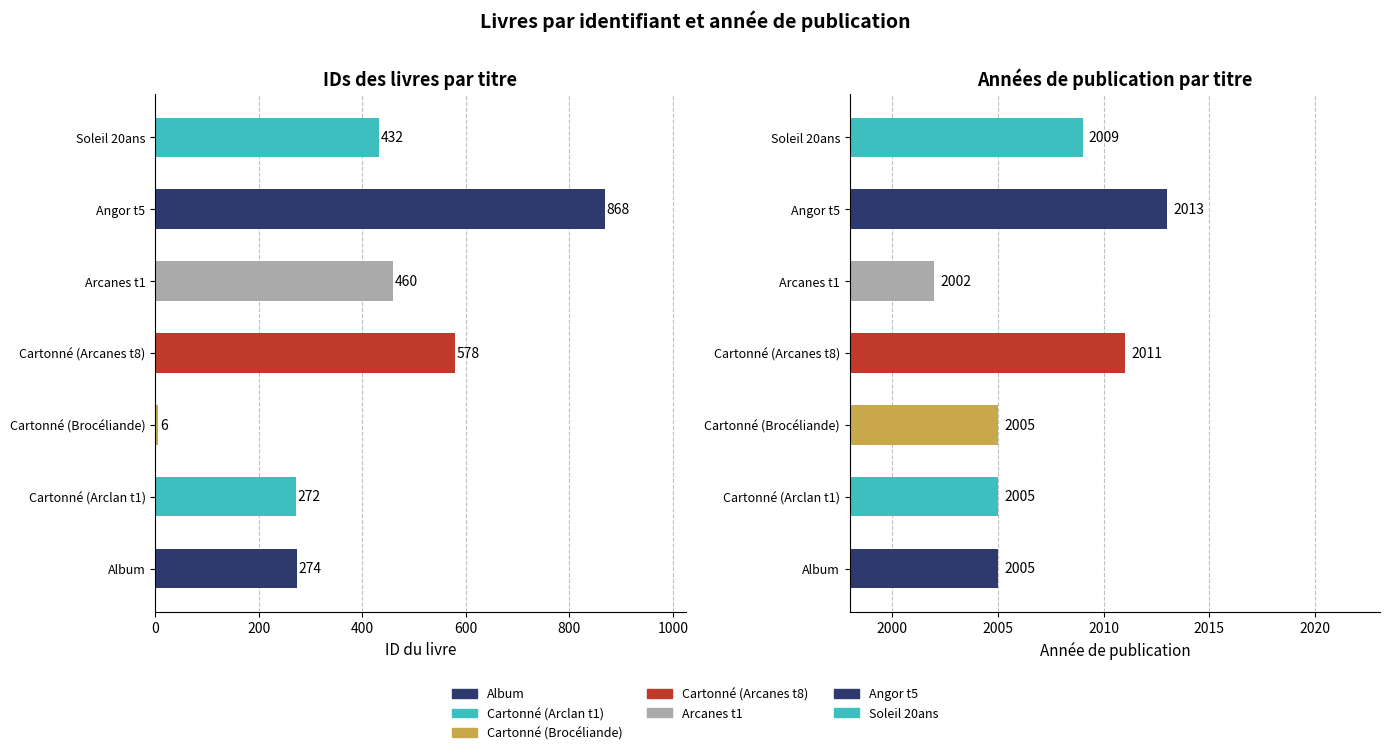

At how many categories does at least one series exceed 1363?

7